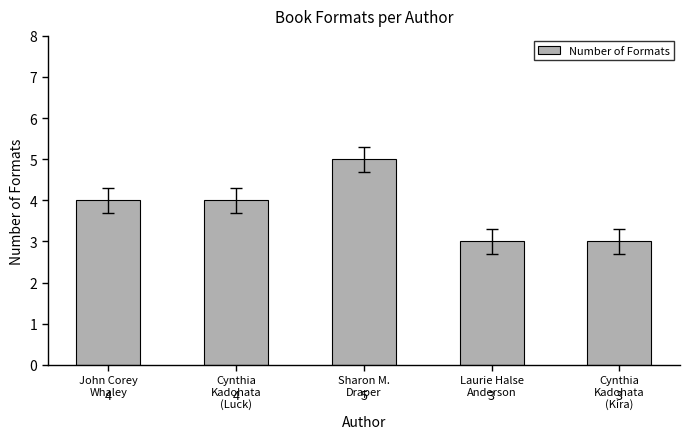

The value at Laurie Halse
Anderson is 1. True or false?

False